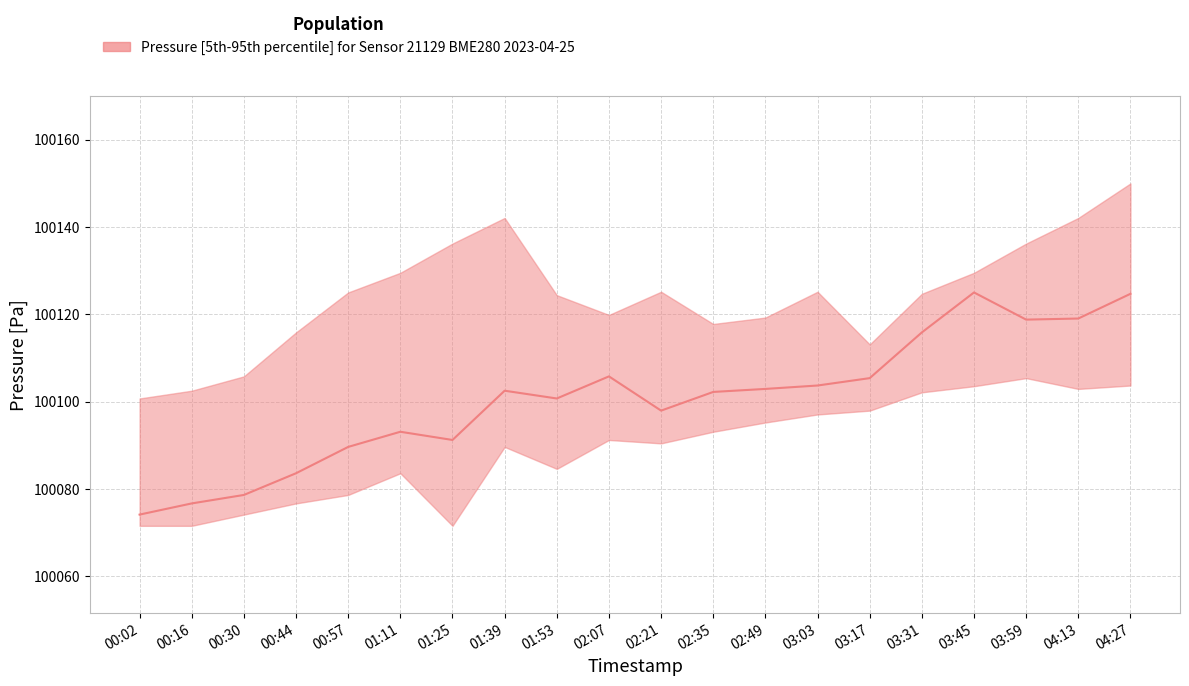

At which category is the sum across all series the highest?

04:27